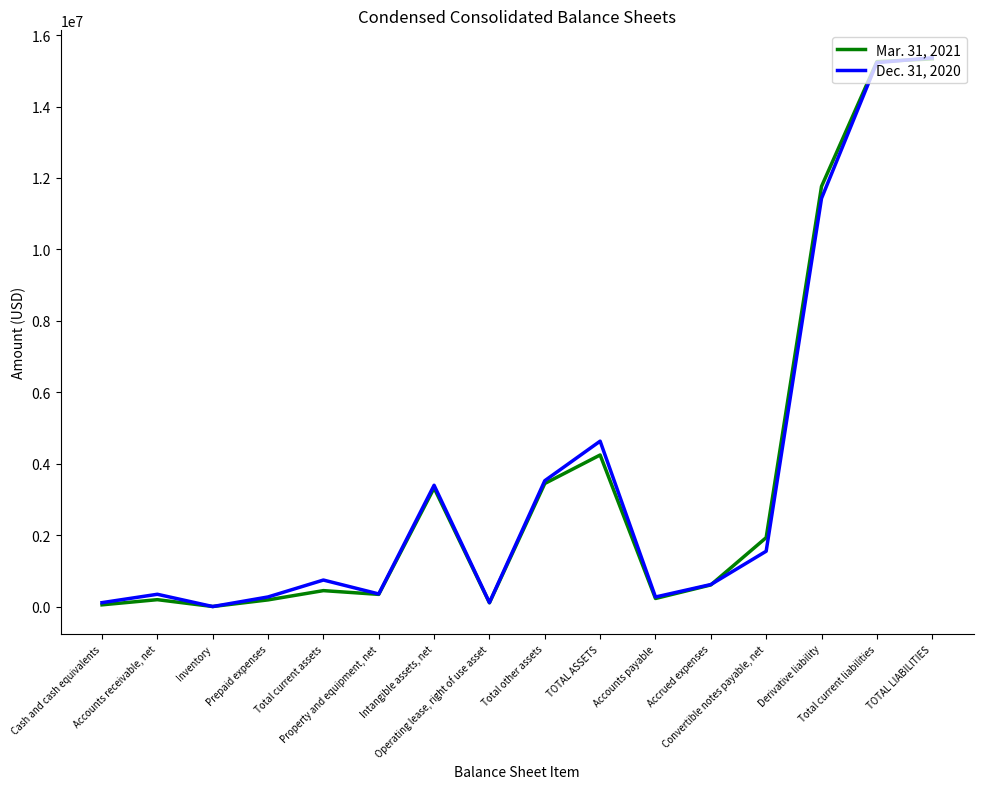

List the series in order of their peak value, lowest first.

Mar. 31, 2021, Dec. 31, 2020